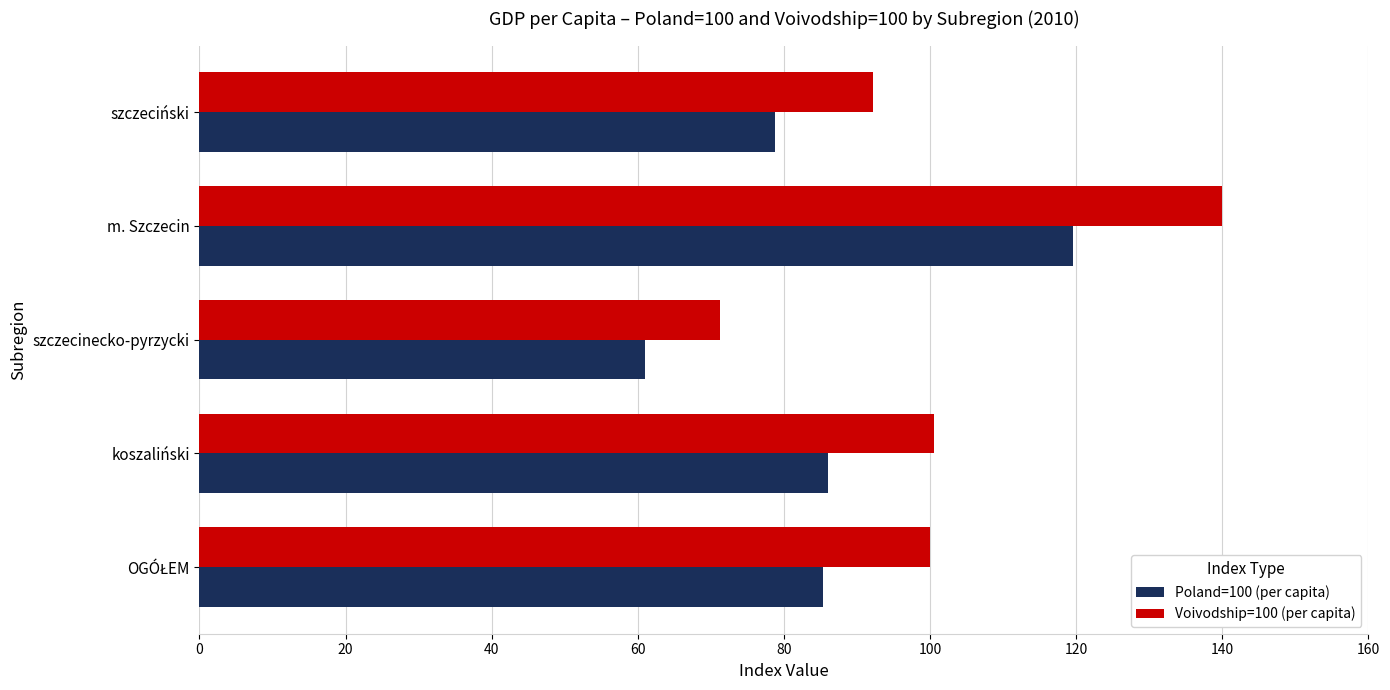

What is the difference between the maximum and minimum values in the Poland=100 (per capita) series?

58.6